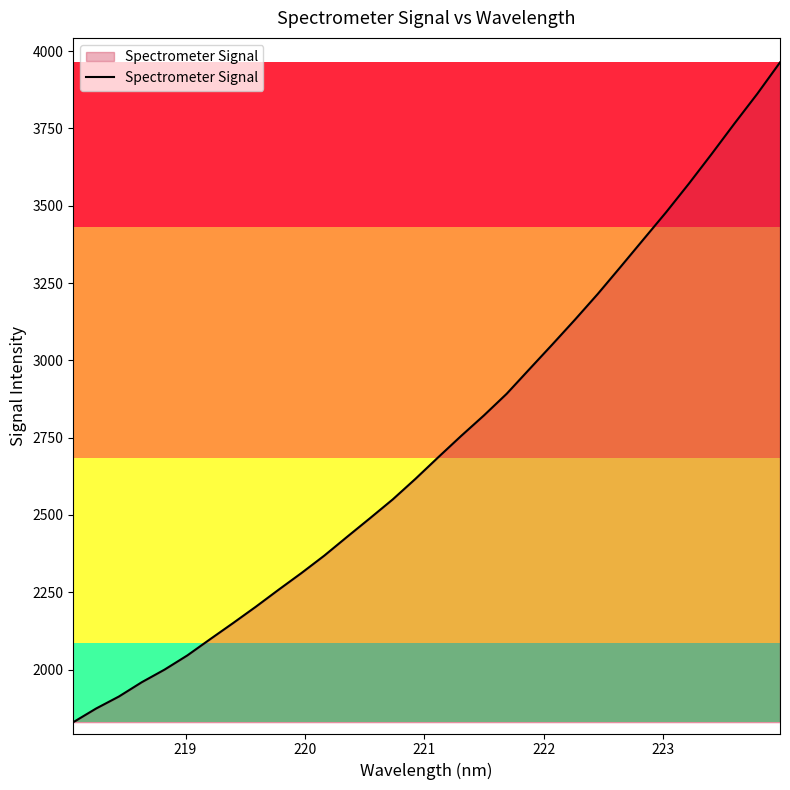

What is the smallest value displayed?

1829.7